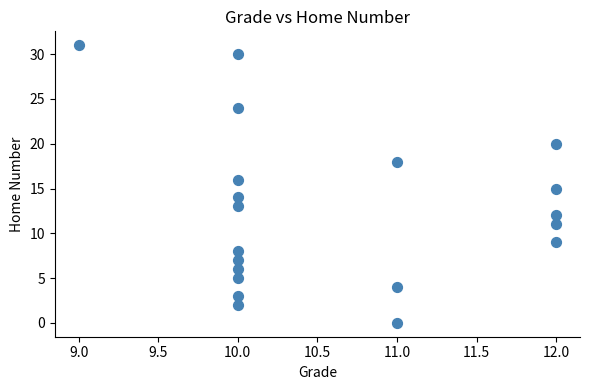

What is the range of X values (max minus min)?

3